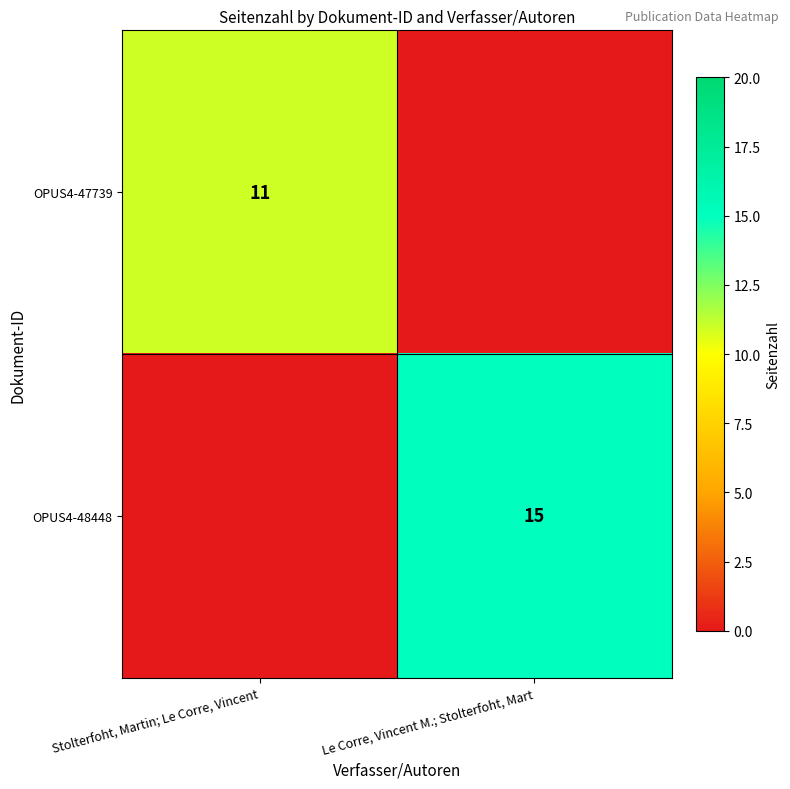

Is it true that OPUS4-47739 equals 17 at Stolterfoht, Martin; Le Corre, Vincent?

False